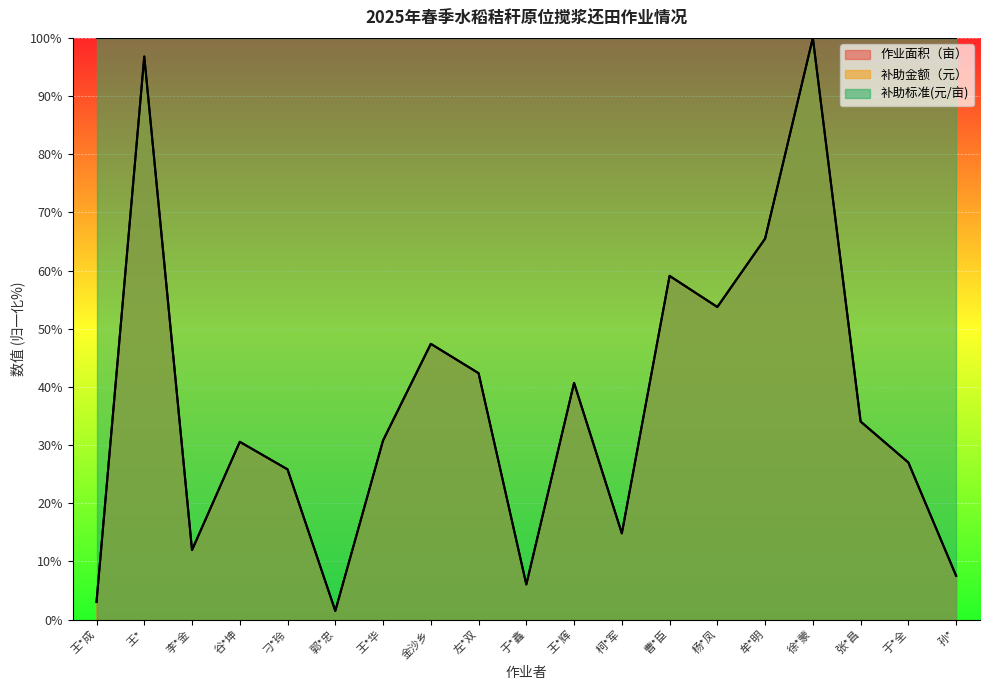

Reading left to right, extract all data points from this chart.

作业面积（亩）: 王*成=3.0	王*=96.8	李*金=12.0	谷*坤=30.6	刁*玲=25.8	郭*忠=1.5	王*华=30.8	金沙乡=47.4	左*双=42.4	于*鑫=6.1	王*辉=40.7	柯*军=14.8	曹*臣=59.1	杨*凤=53.7	牟*明=65.5	徐*蒙=100.0	张*昌=34.1	于*全=27.0	孙*=7.5
补助金额（元）: 王*成=3.0	王*=96.8	李*金=12.0	谷*坤=30.6	刁*玲=25.8	郭*忠=1.5	王*华=30.8	金沙乡=47.4	左*双=42.4	于*鑫=6.1	王*辉=40.7	柯*军=14.8	曹*臣=59.1	杨*凤=53.7	牟*明=65.5	徐*蒙=100.0	张*昌=34.1	于*全=27.0	孙*=7.5